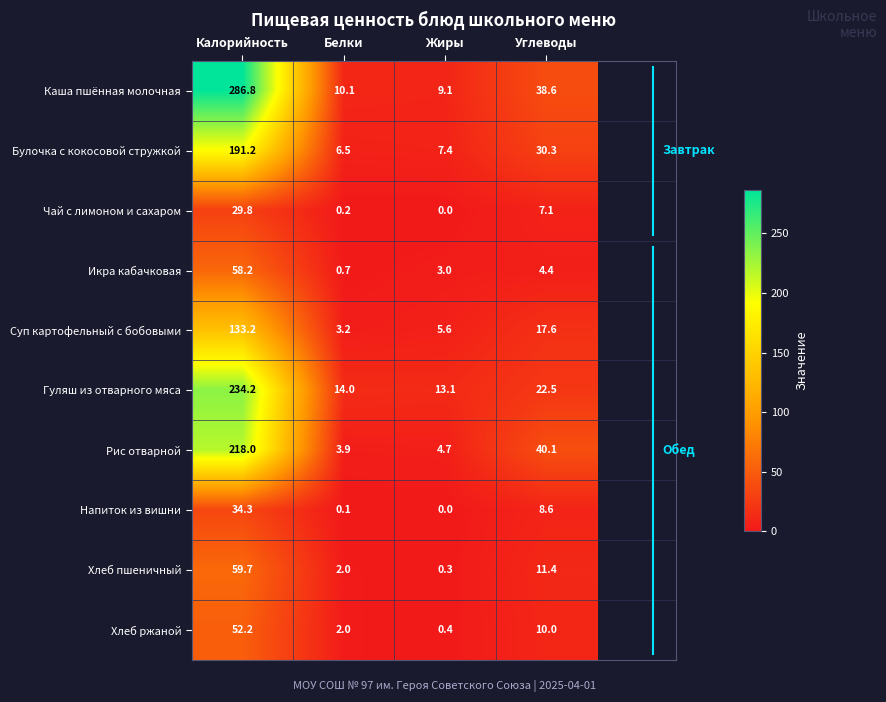

True or false: Икра кабачковая has a value of 58.2 at Калорийность.

True